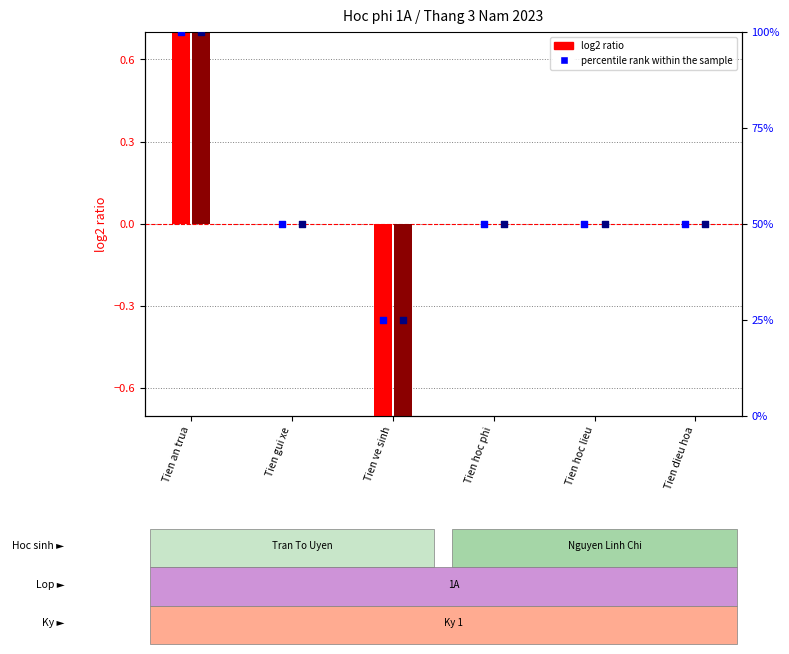

What is the total value across all series at Tien dieu hoa?

100